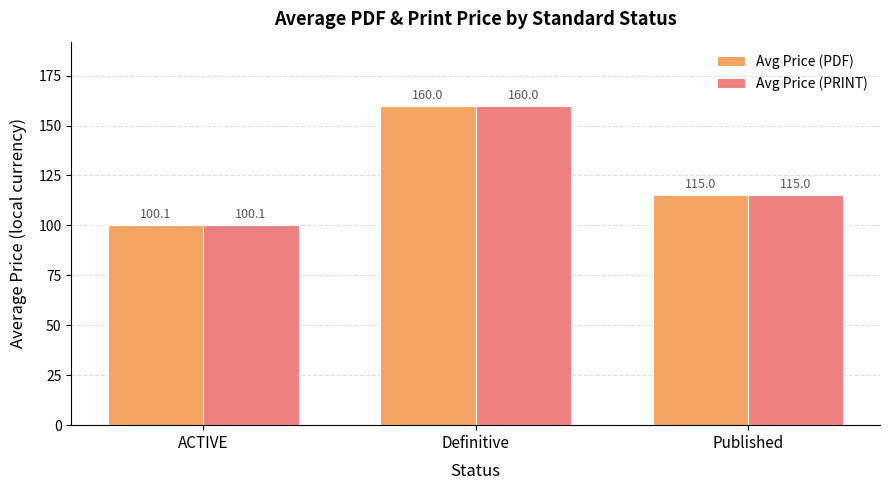

Does the chart contain stacked bars?

No